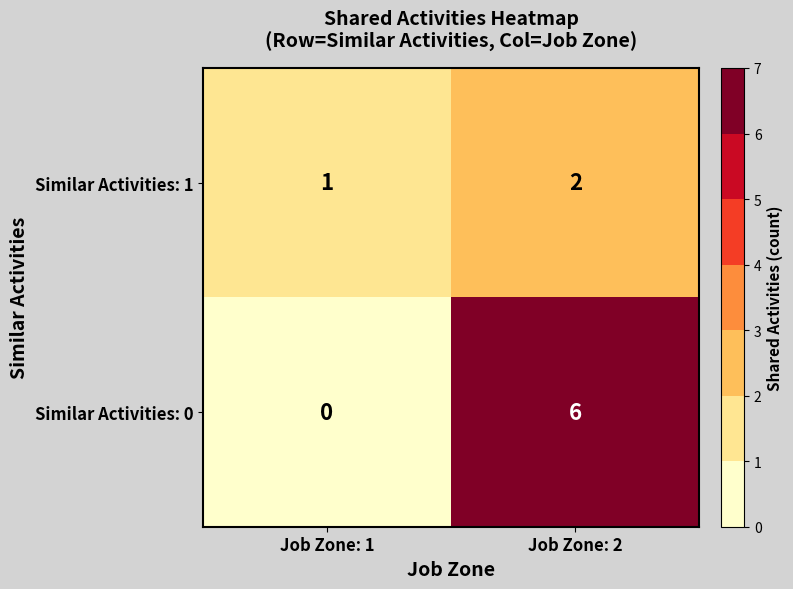

Where is Similar Activities: 1 nearest to the value 1?

Job Zone: 1